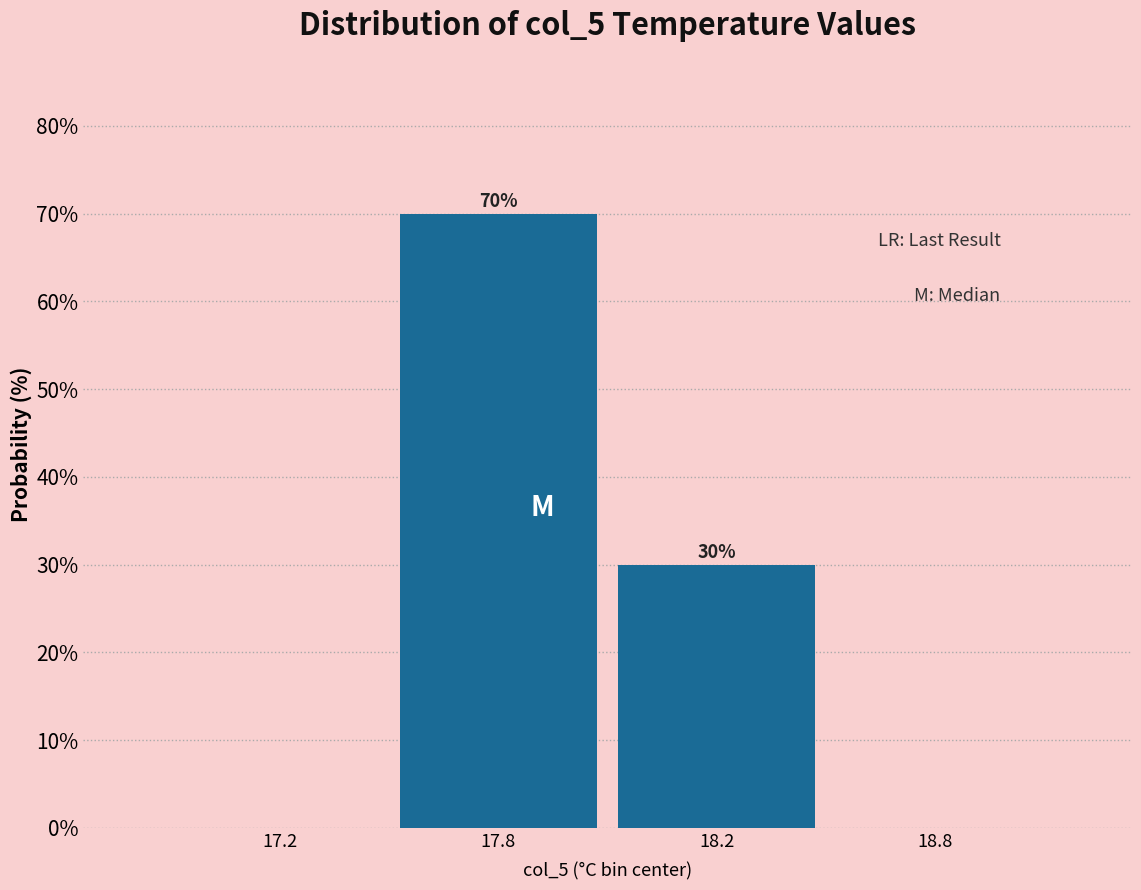

Reading left to right, transcribe all the data shown in this chart.

17.2=0	17.8=70	18.2=30	18.8=0